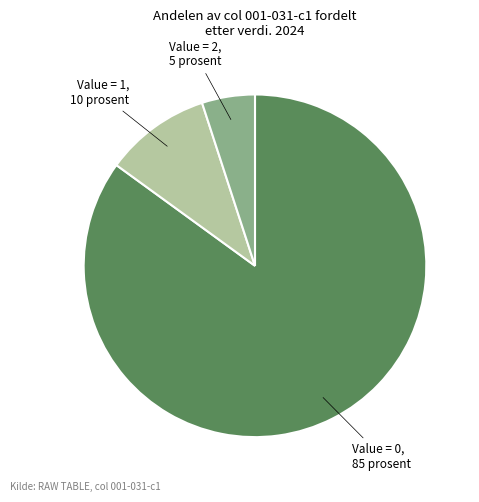

How many segments does this pie chart have?

3